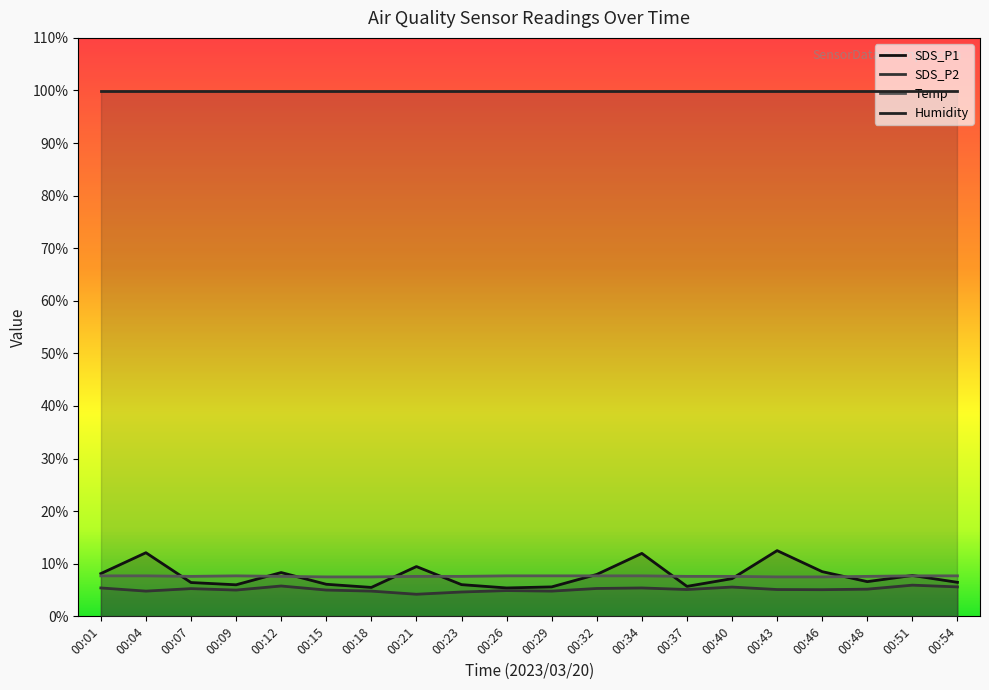

Is it true that Temp equals 11.1 at 00:46?

False